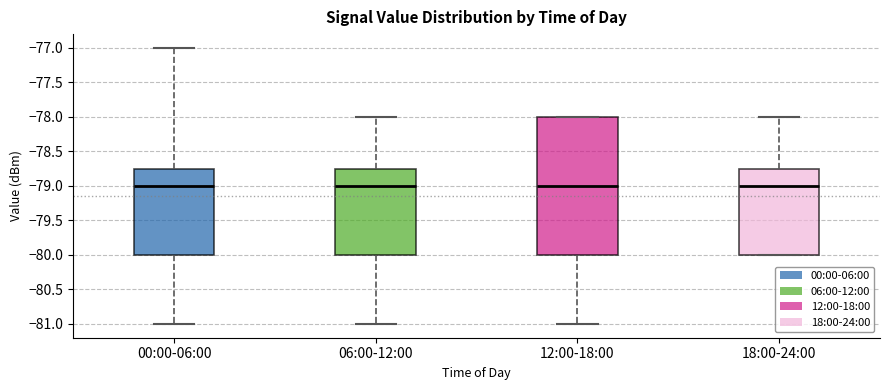

Reading left to right, read every box against the y-axis: the position of its median line, the range the box covers, and the ends of its whiskers. The values are not printed on the chart, so give them approximately, as read against the axis.

00:00-06:00: median -79.00, box -80.00 to -78.75, whiskers -81.00 to -77.00
06:00-12:00: median -79.00, box -80.00 to -78.75, whiskers -81.00 to -78.00
12:00-18:00: median -79.00, box -80.00 to -78.00, whiskers -81.00 to -78.00
18:00-24:00: median -79.00, box -80.00 to -78.75, whiskers -80.00 to -78.00